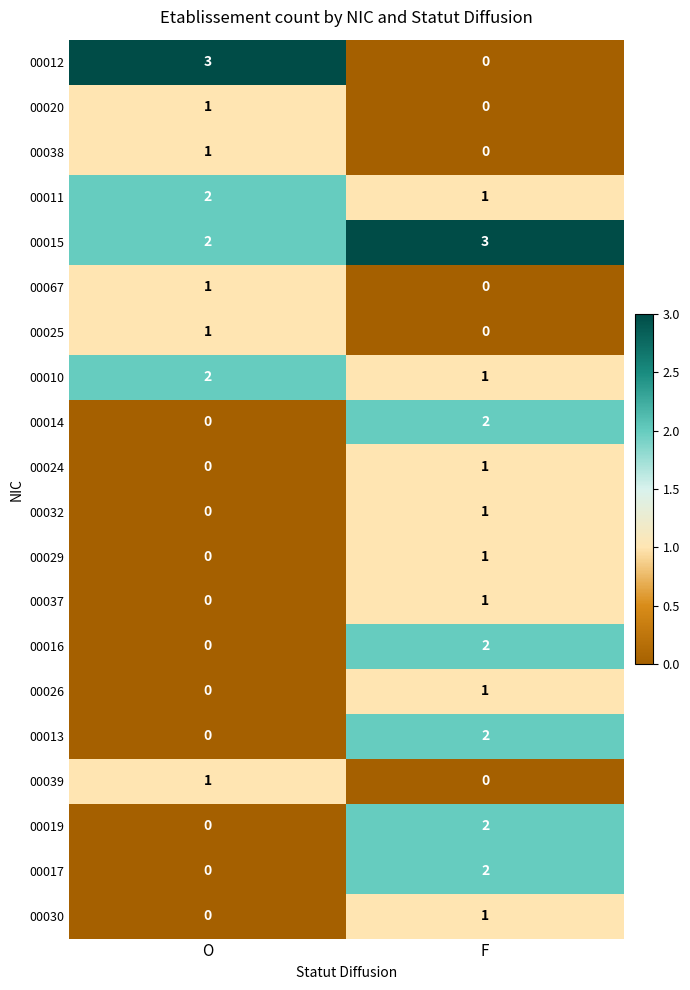

What is the maximum value shown in the chart?

3